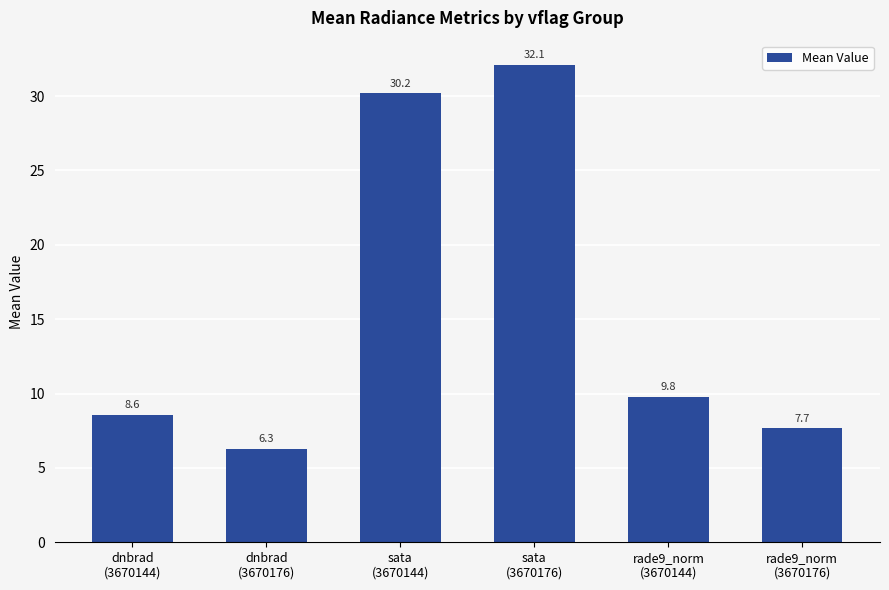

What is the value of the 3rd bar from the left?

30.2